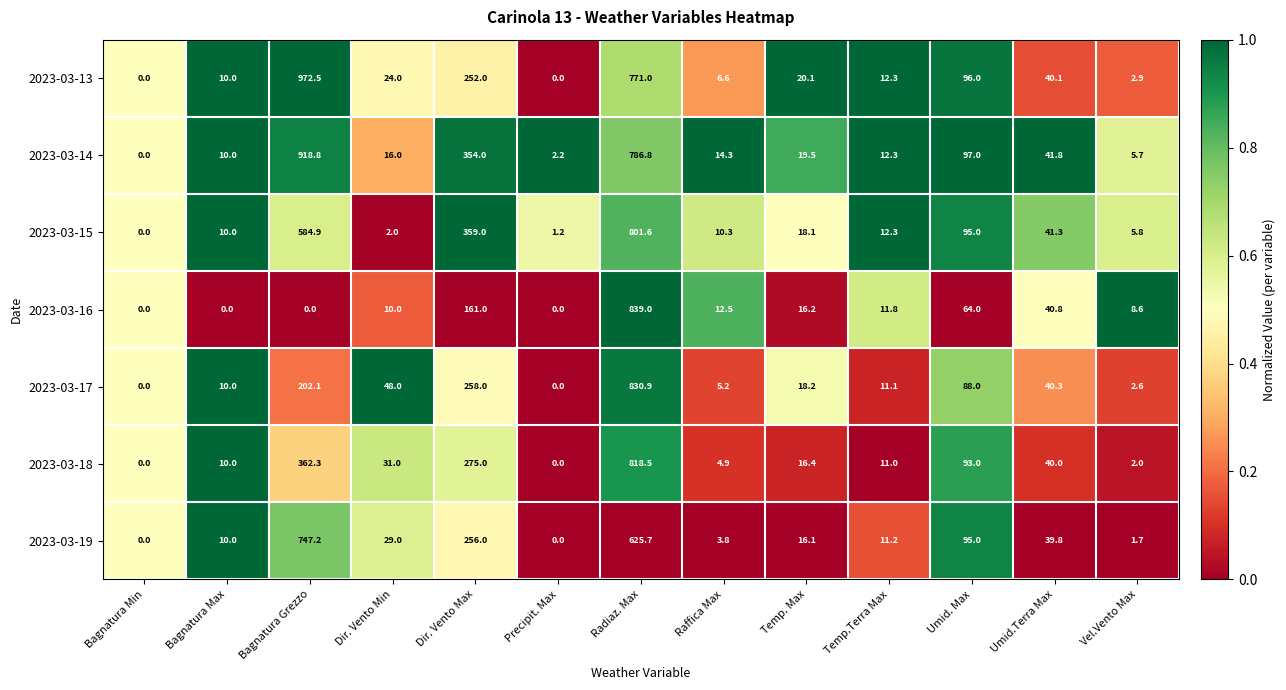

What is the total value across all series at Vel.Vento Max?

29.3